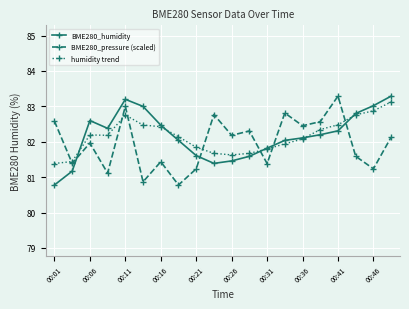

True or false: BME280_pressure (scaled) and BME280_humidity intersect in this chart.

True